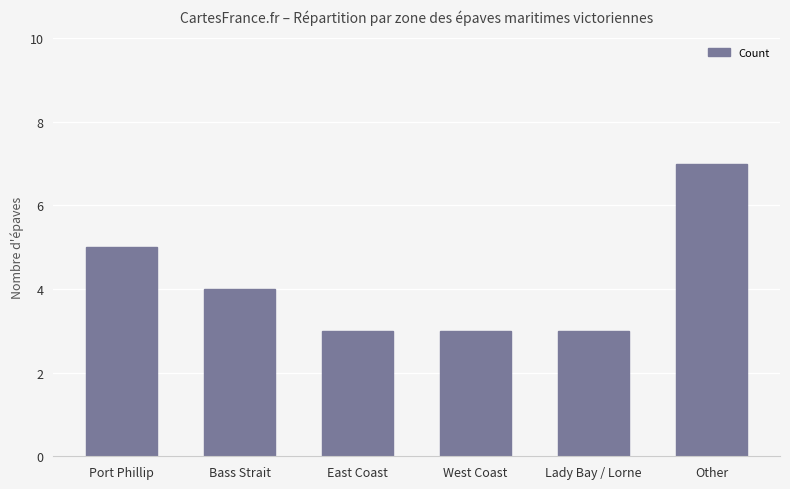

The chart shows a value of 5 at East Coast. True or false?

False